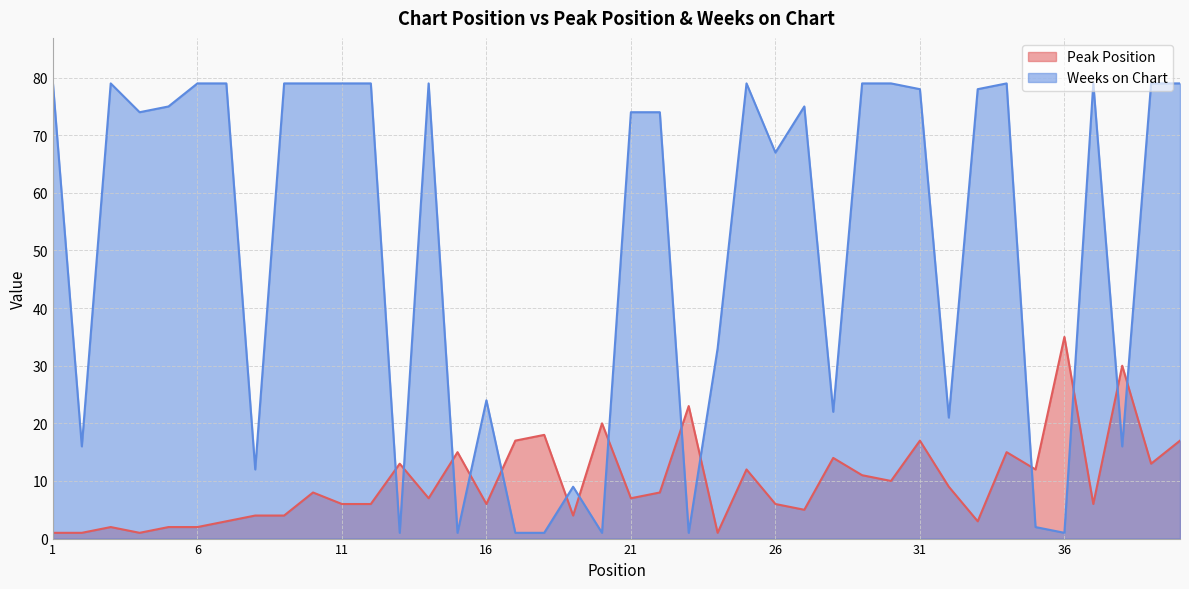

What are all the series names shown in the legend?

Peak Position, Weeks on Chart